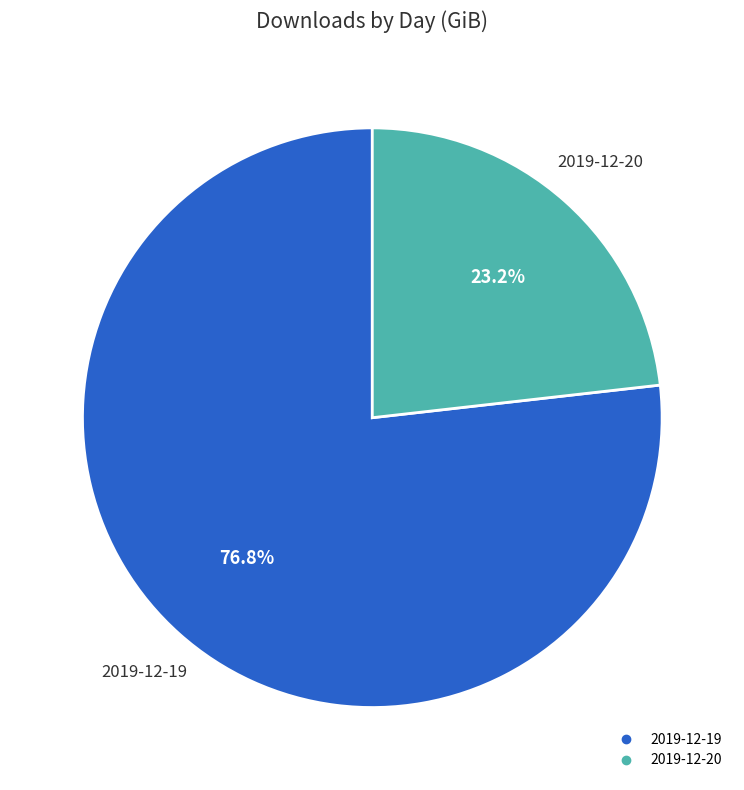

What percentage is the 2019-12-20 slice, to the nearest percent?

23%